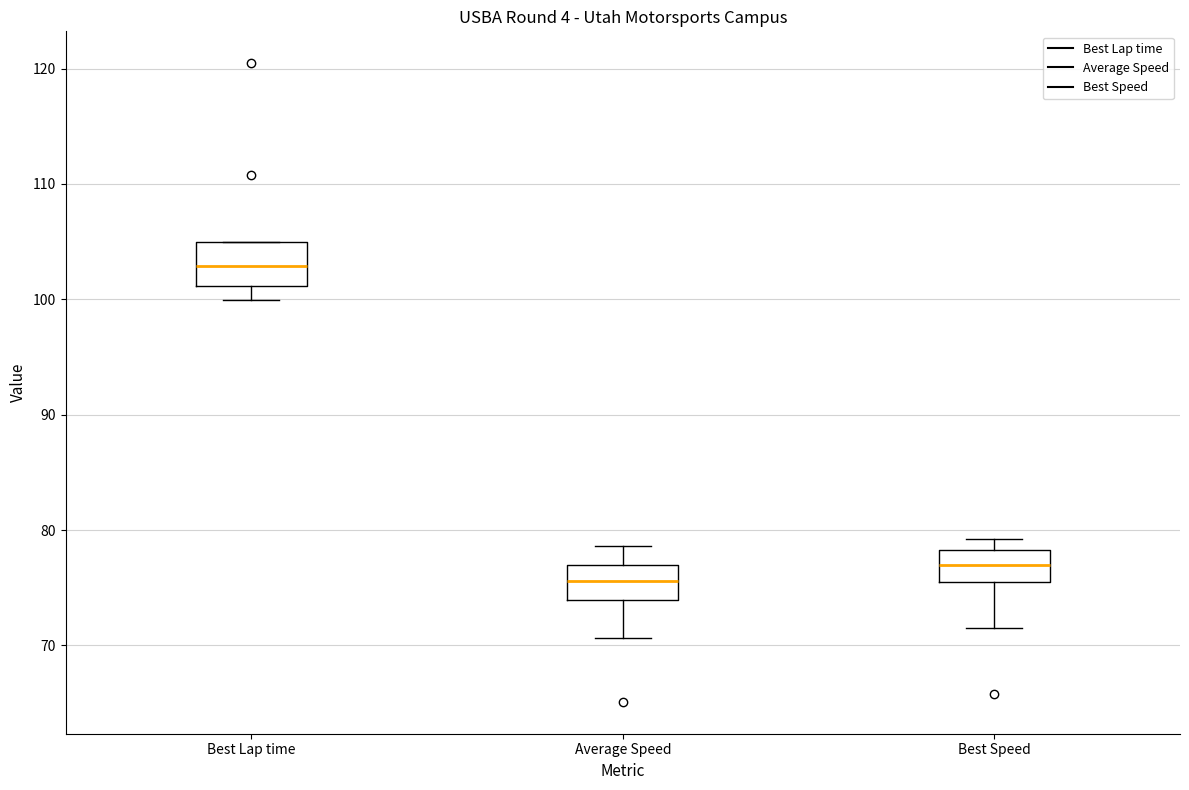

Where is the upper edge of the box for Average Speed on the y-axis? The values are not printed on the chart, so give them approximately, as read against the axis.

77